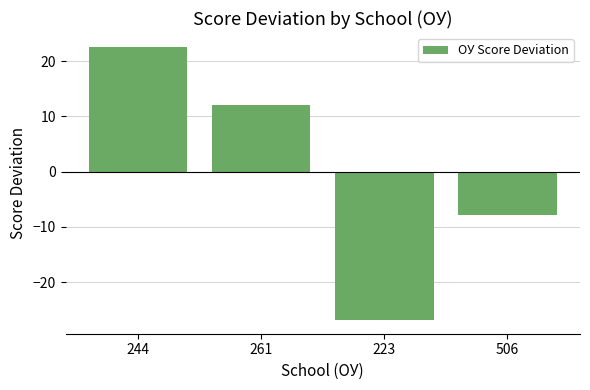

What is the difference between the maximum and second lowest values?

30.5